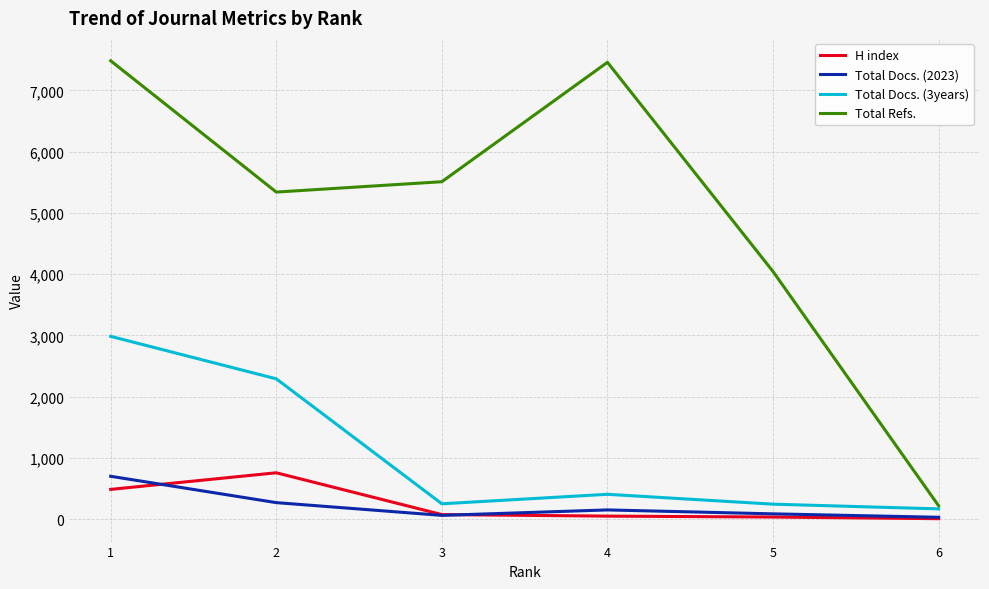

What is the sum of all H index values?

1429